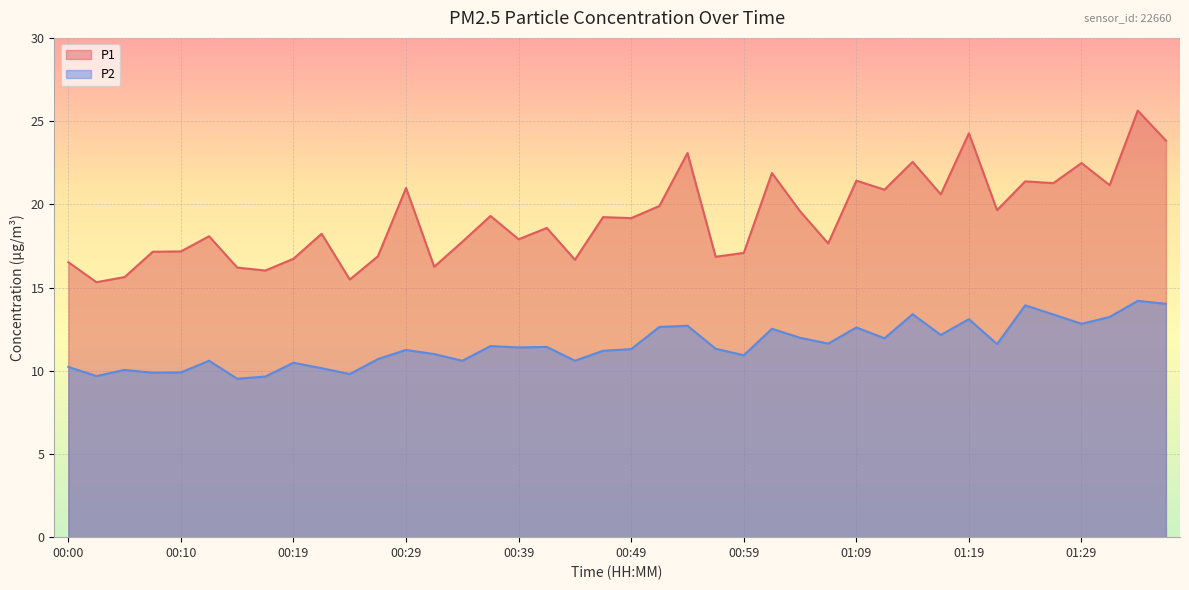

What is the sum of all P1 values?

766.4